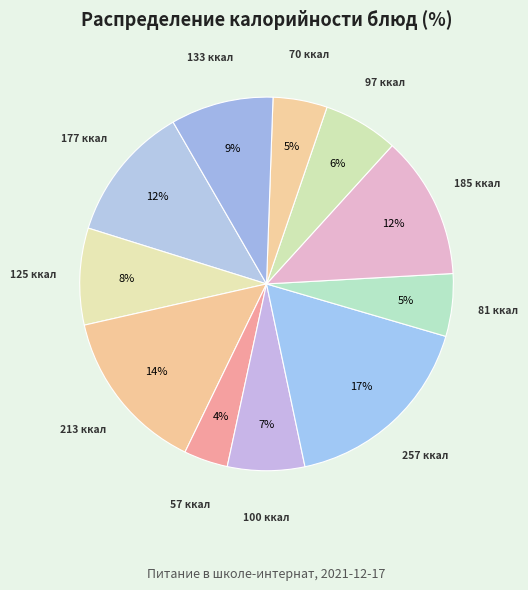

Count the number of slices in the pie.

11